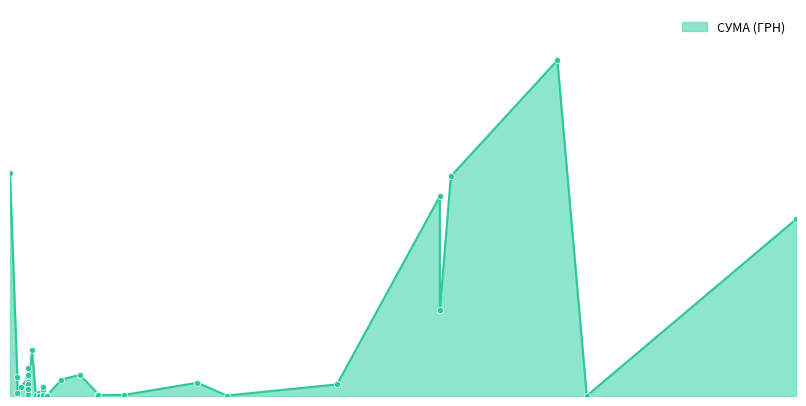

What is the change in value from 08.04.2016 to 05.04.2016?

+6208.2